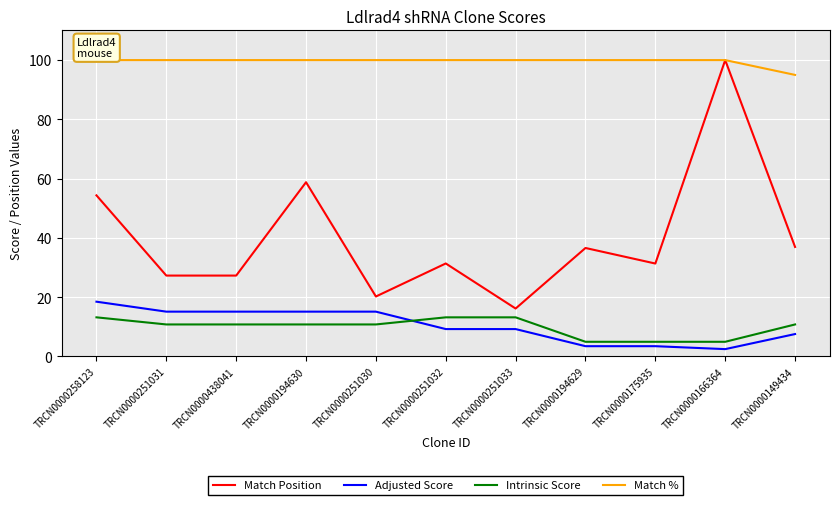

Where does the Adjusted Score series first go above 9?

TRCN0000258123